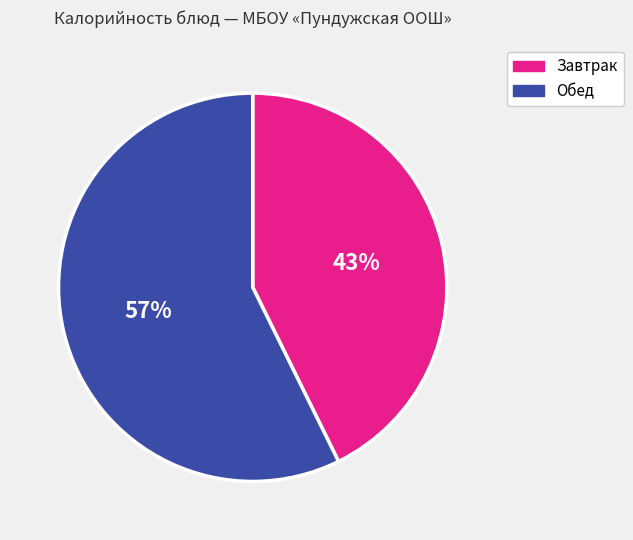

To the nearest percent, what is the average slice percentage?

50%